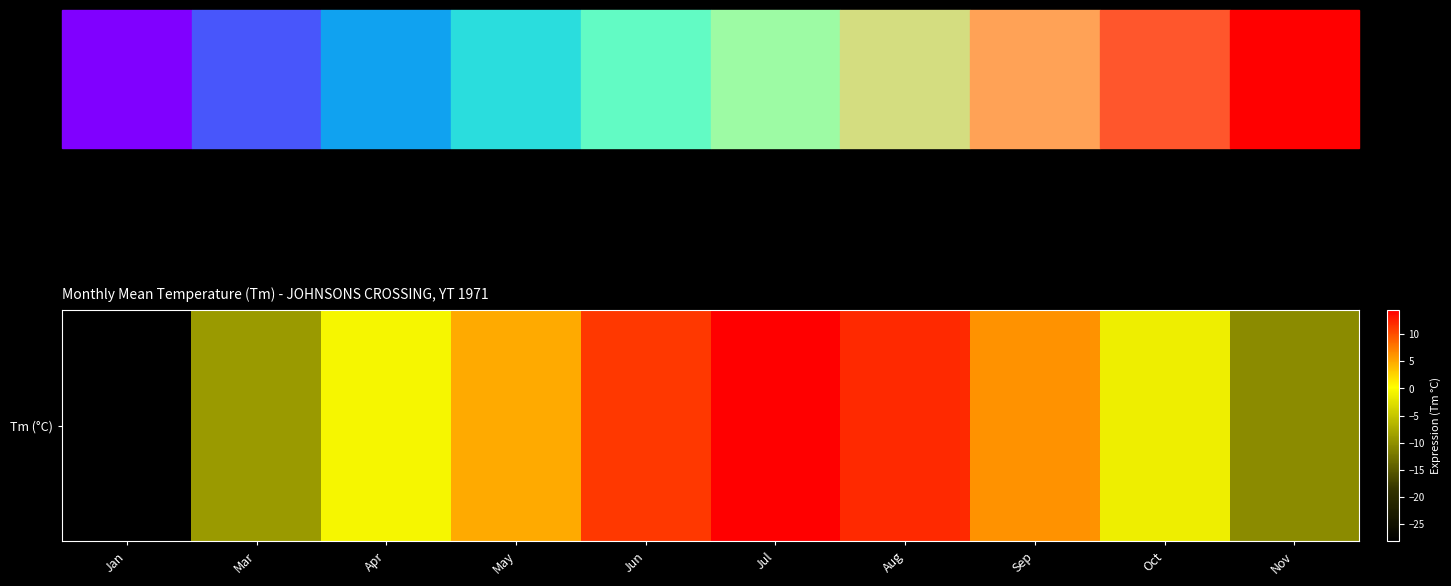

Which label corresponds to the smallest value in the chart?

Jan